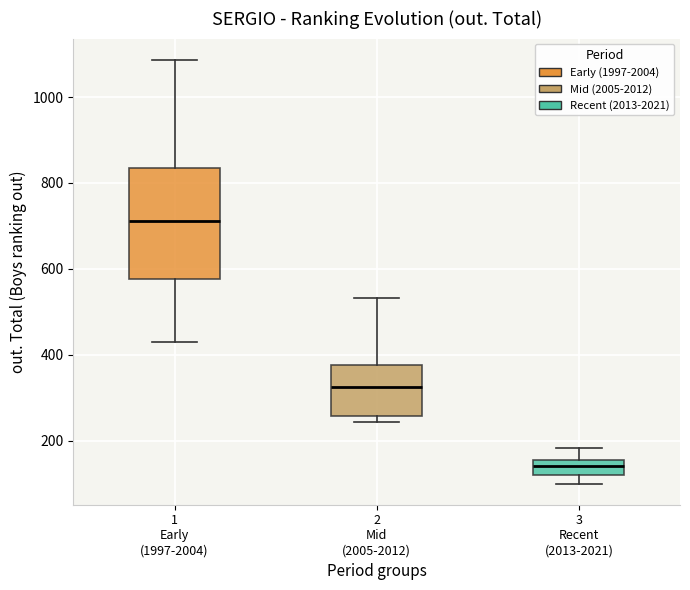

Comparing the boxes themselves (not the whiskers), which one is the tallest?

1 Early (1997-2004)